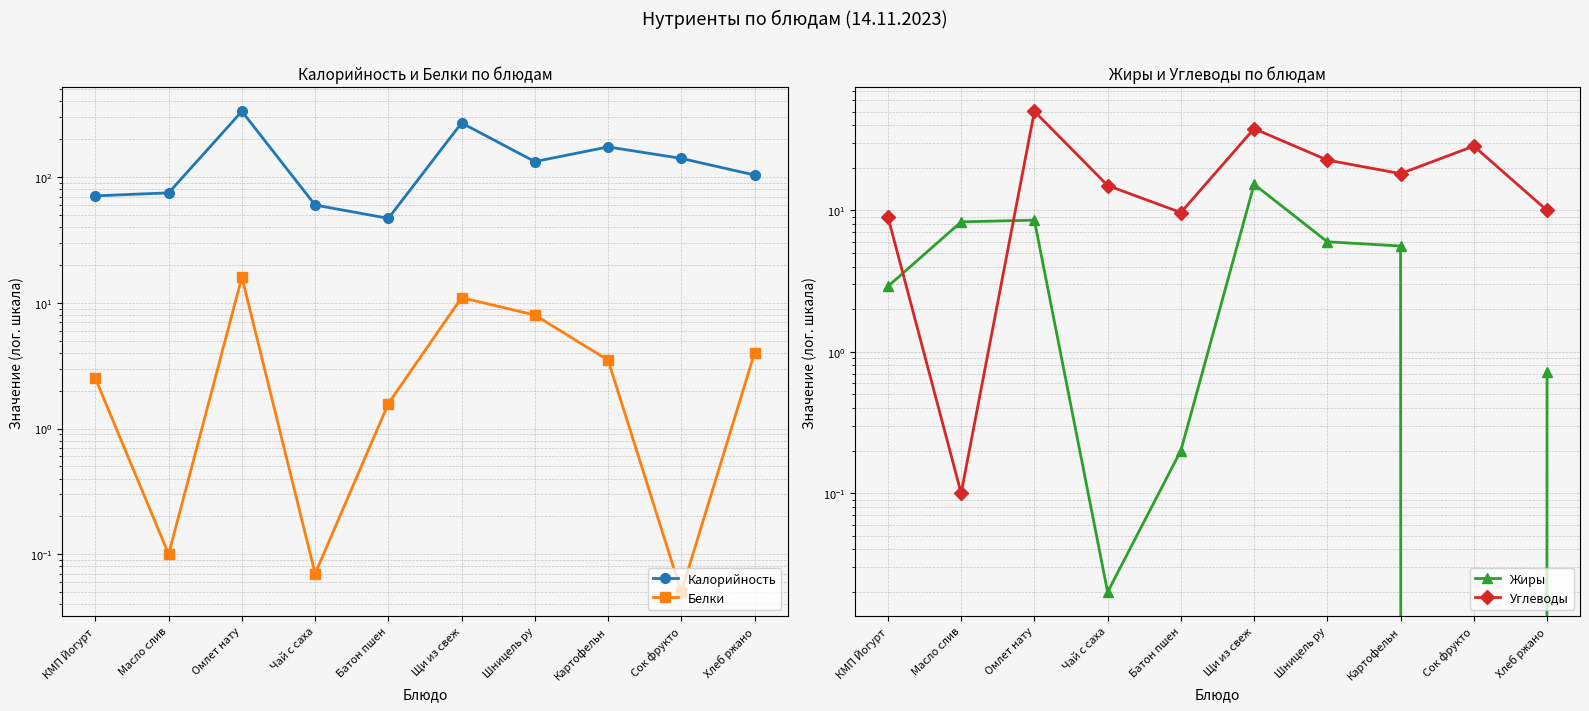

How many data points does each series have?

10